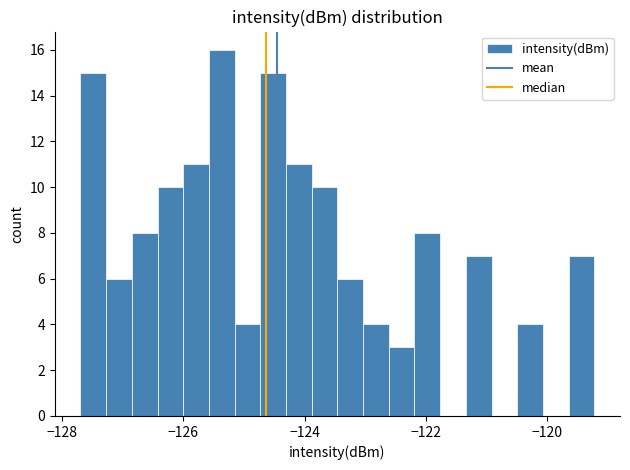

Read against the x-axis, roughly where is the centre of the tallest bar?

-125.4